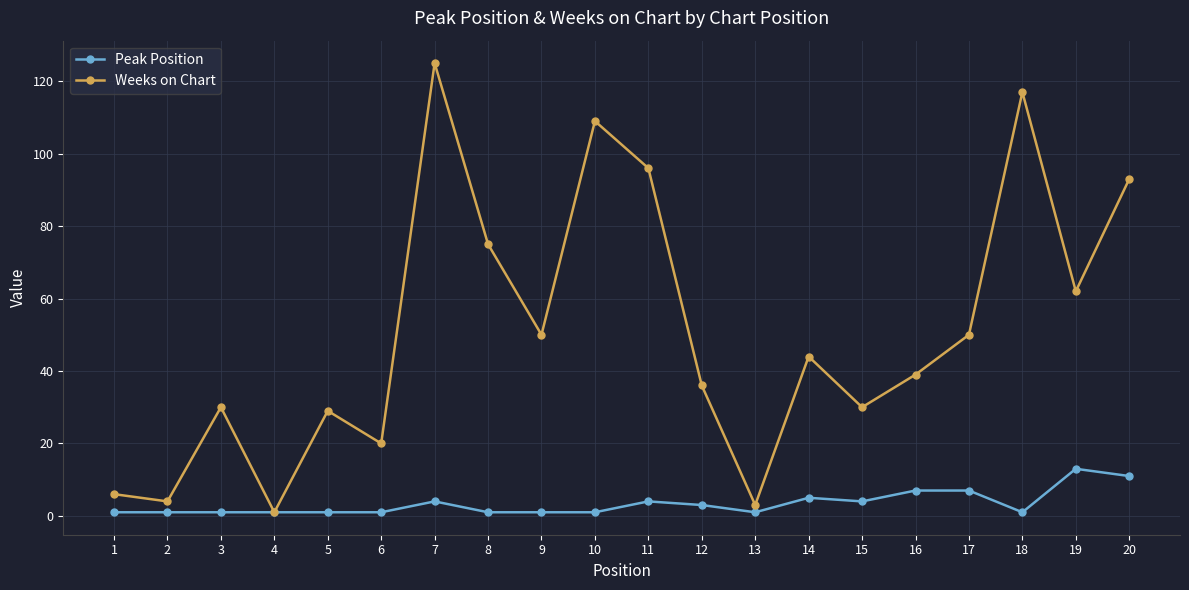

True or false: Weeks on Chart has a value of 129 at 11.

False